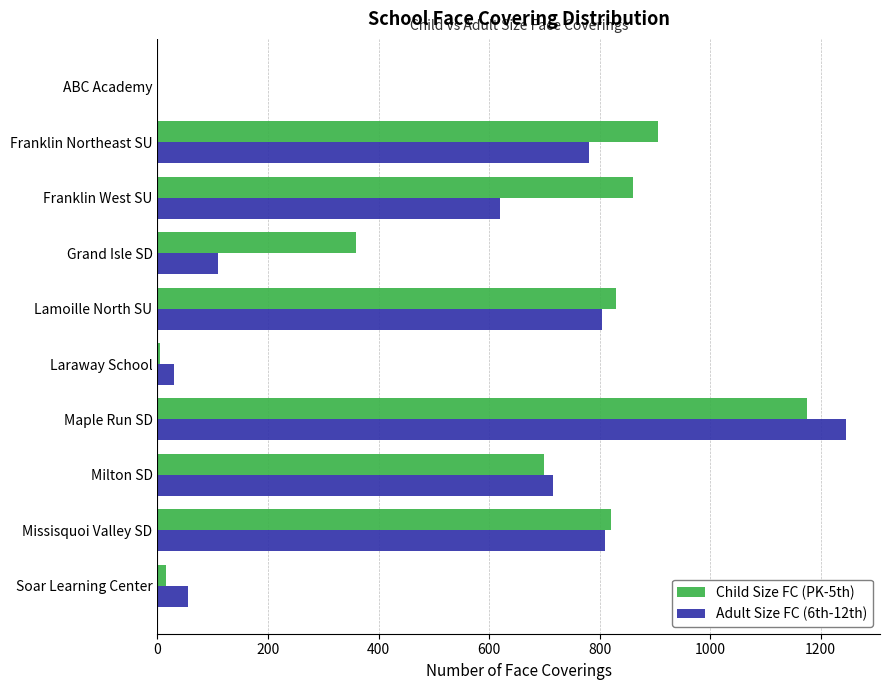

At which label does Child Size FC (PK-5th) reach its peak?

Maple Run SD